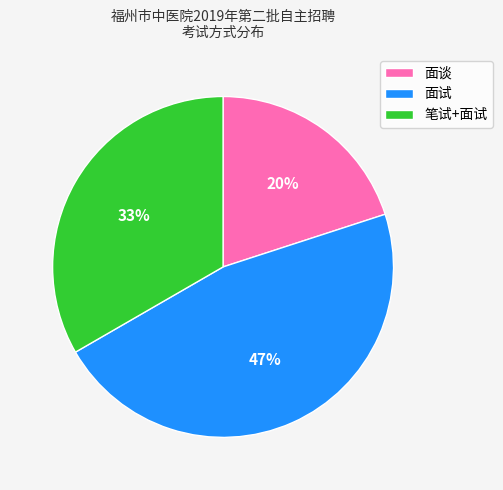

What is the smallest slice in the pie chart?

面谈